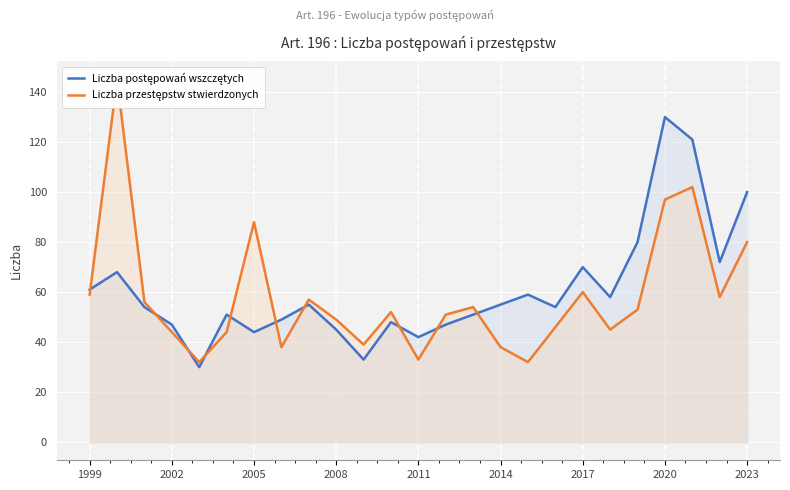

How many intersections are there between Liczba postępowań wszczętych and Liczba przestępstw stwierdzonych?

10